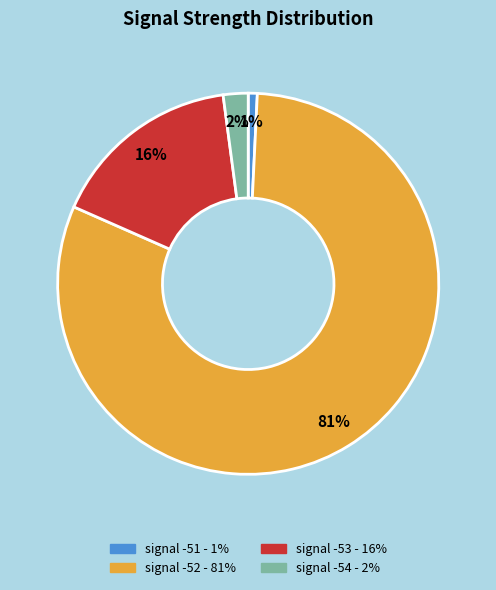

Rank the categories by value from lowest to highest.

signal -51 - 1%, signal -54 - 2%, signal -53 - 16%, signal -52 - 81%